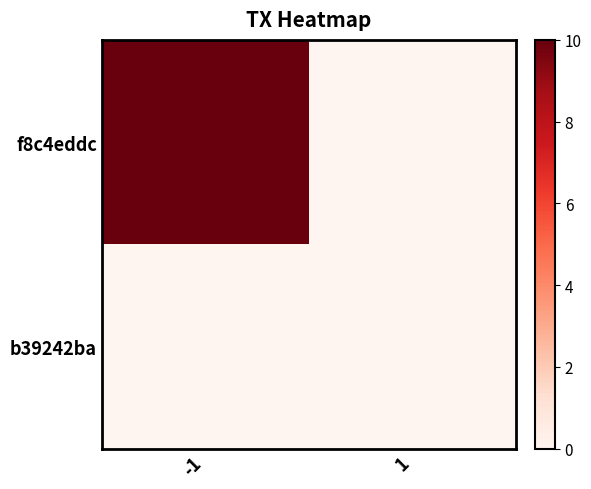

What is the total value across all series at -1?

10